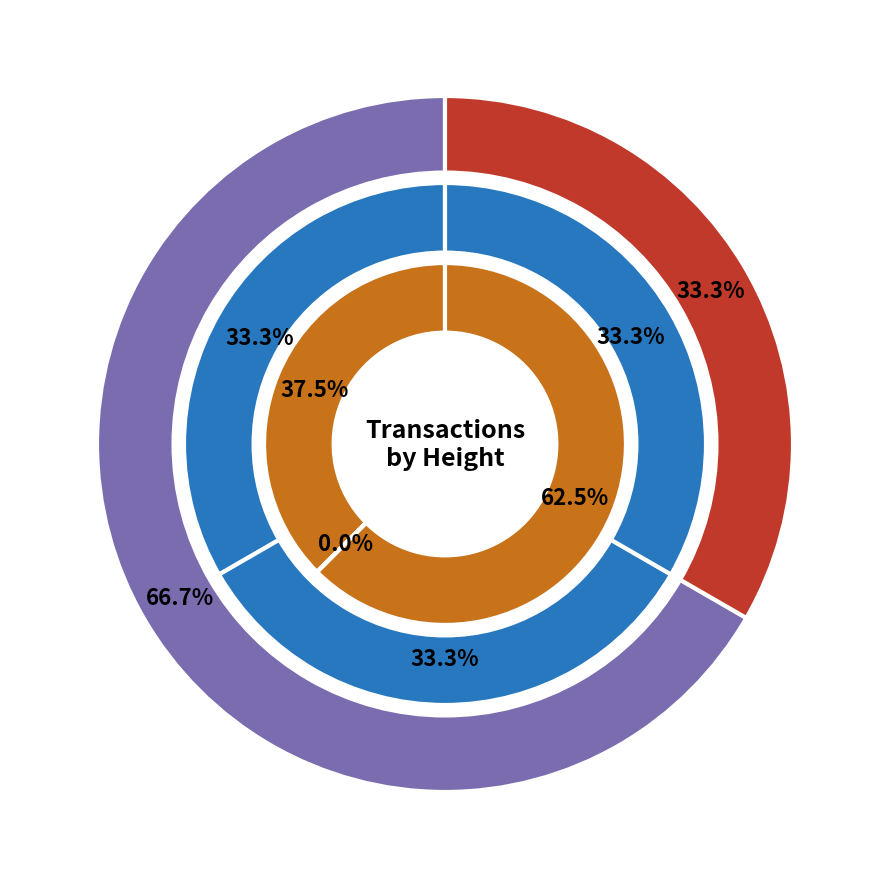

True or false: 313066 accounts for 33% of the total.

True